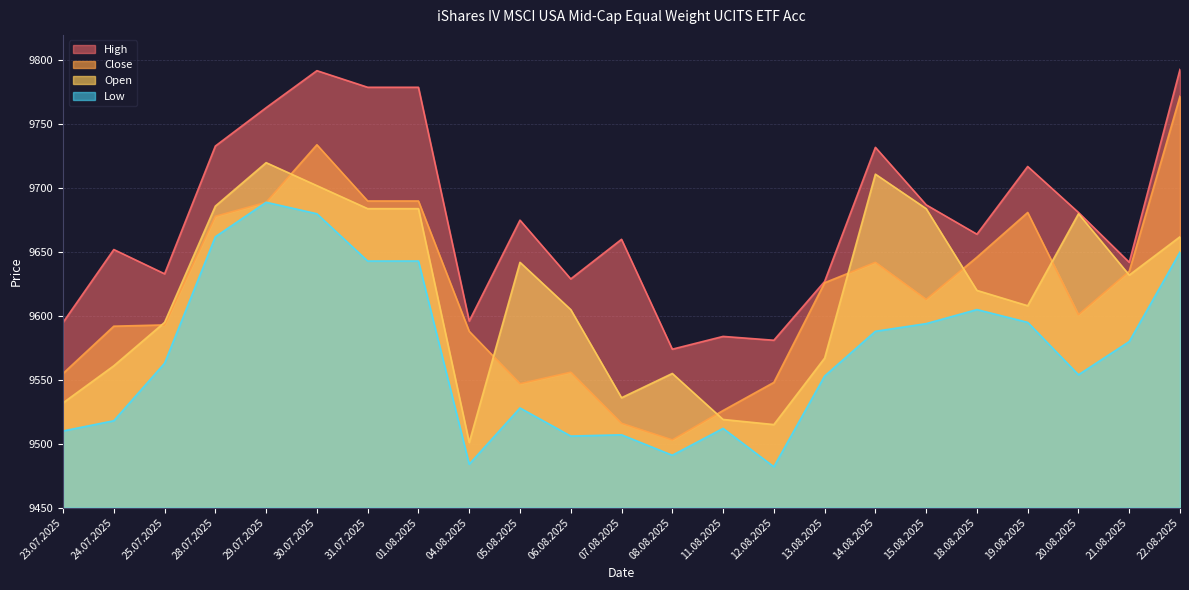

Does the chart have visible grid lines?

Yes